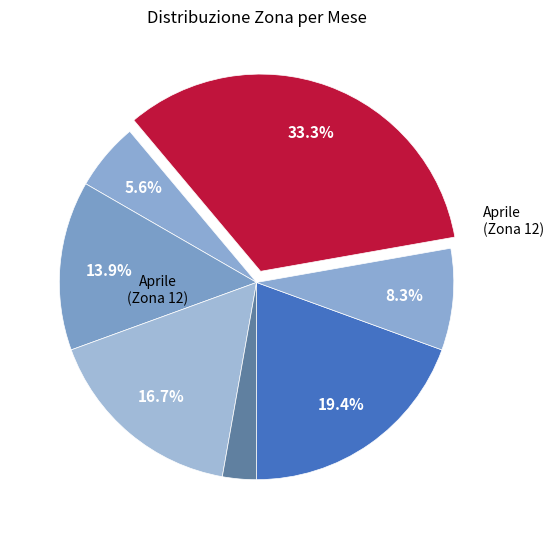

Is there a majority slice in this chart?

No